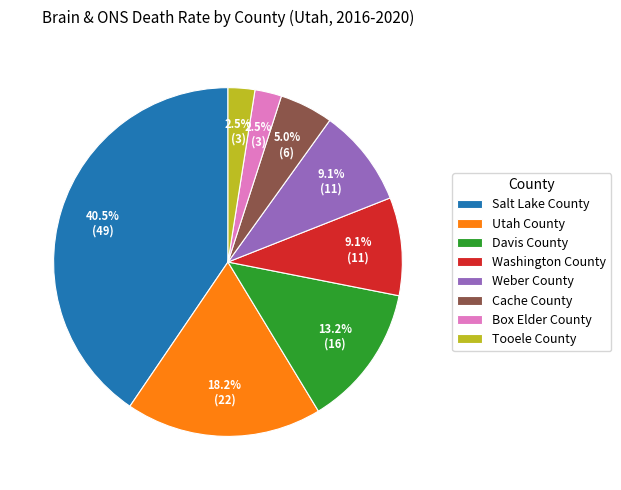

True or false: Utah County accounts for 18% of the total.

True